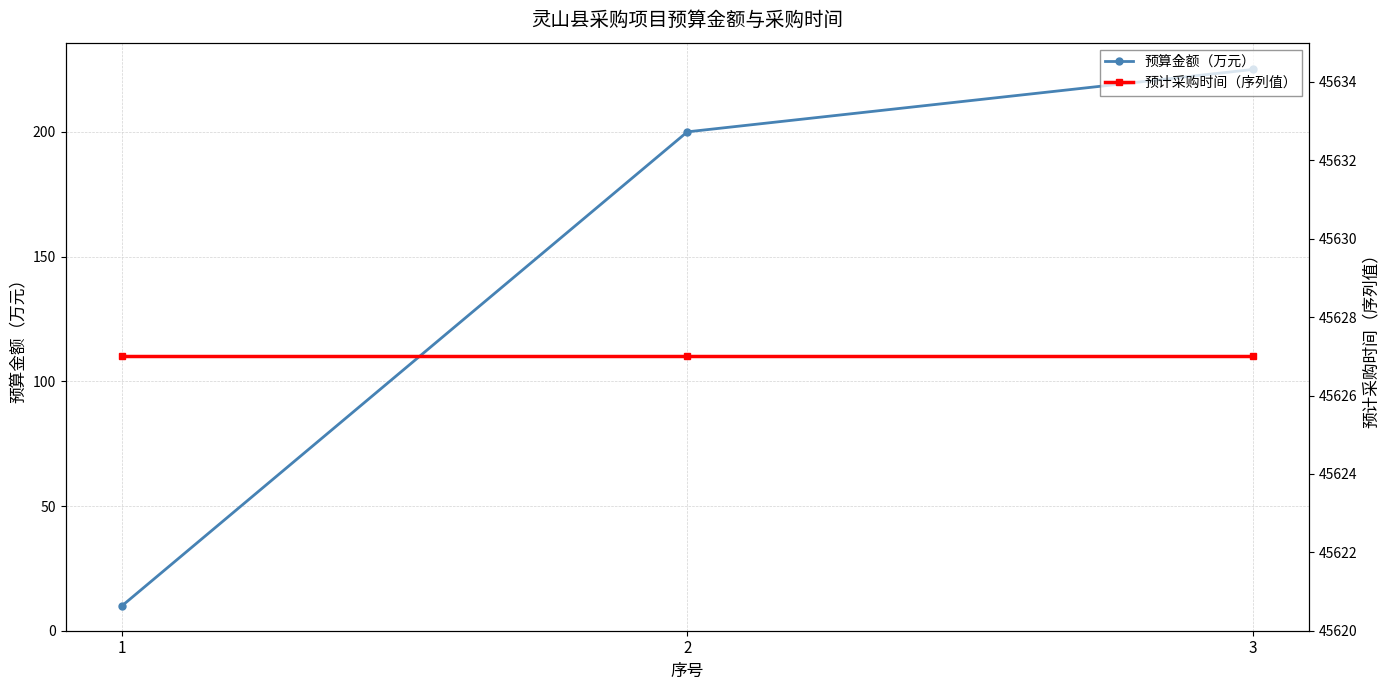

Which series has the largest range (max minus min)?

预算金额（万元）